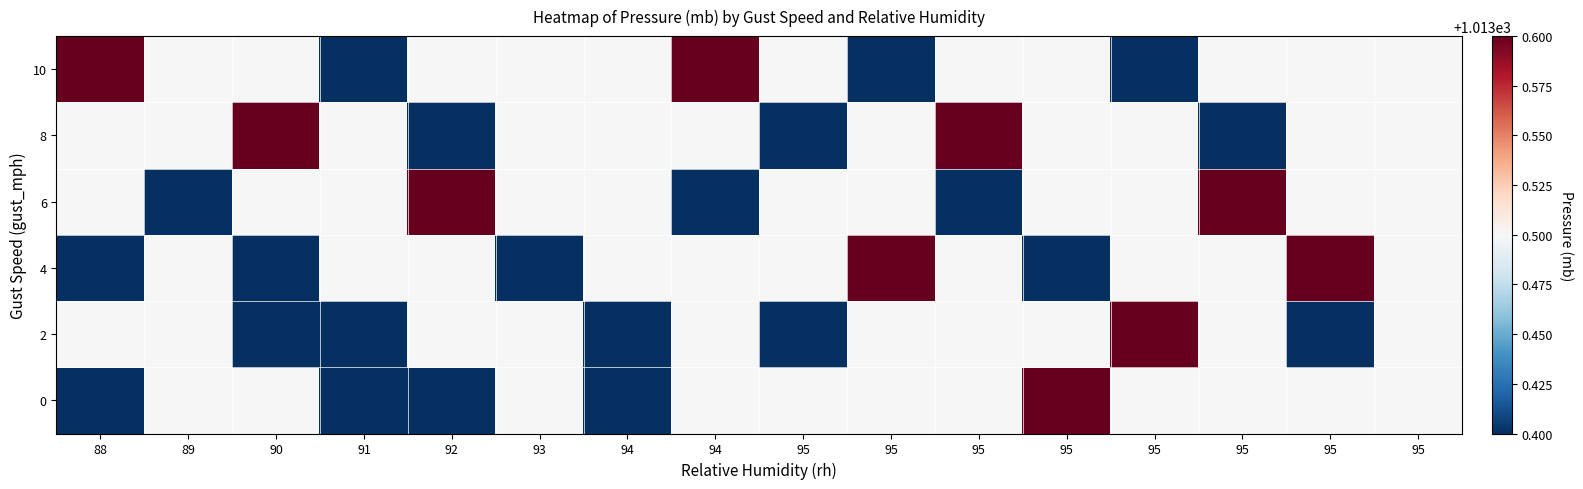

At which category is the sum across all series the highest?

94